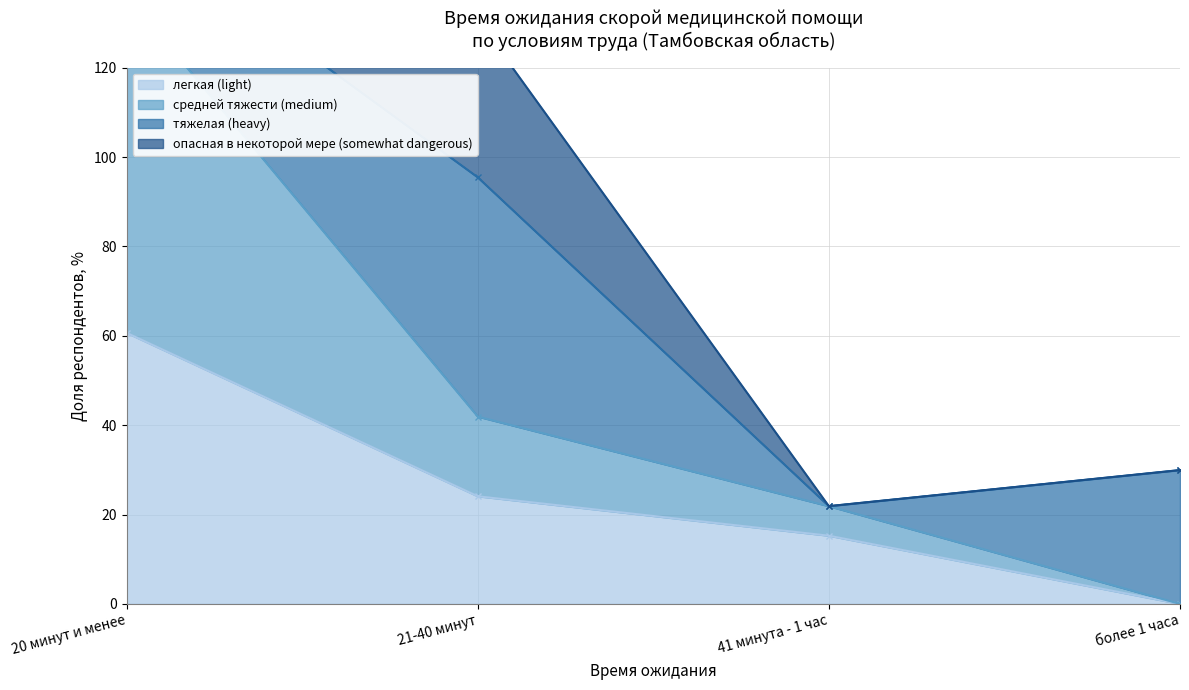

The value of опасная в некоторой мере (somewhat dangerous) at 21-40 минут is 130.8. True or false?

True